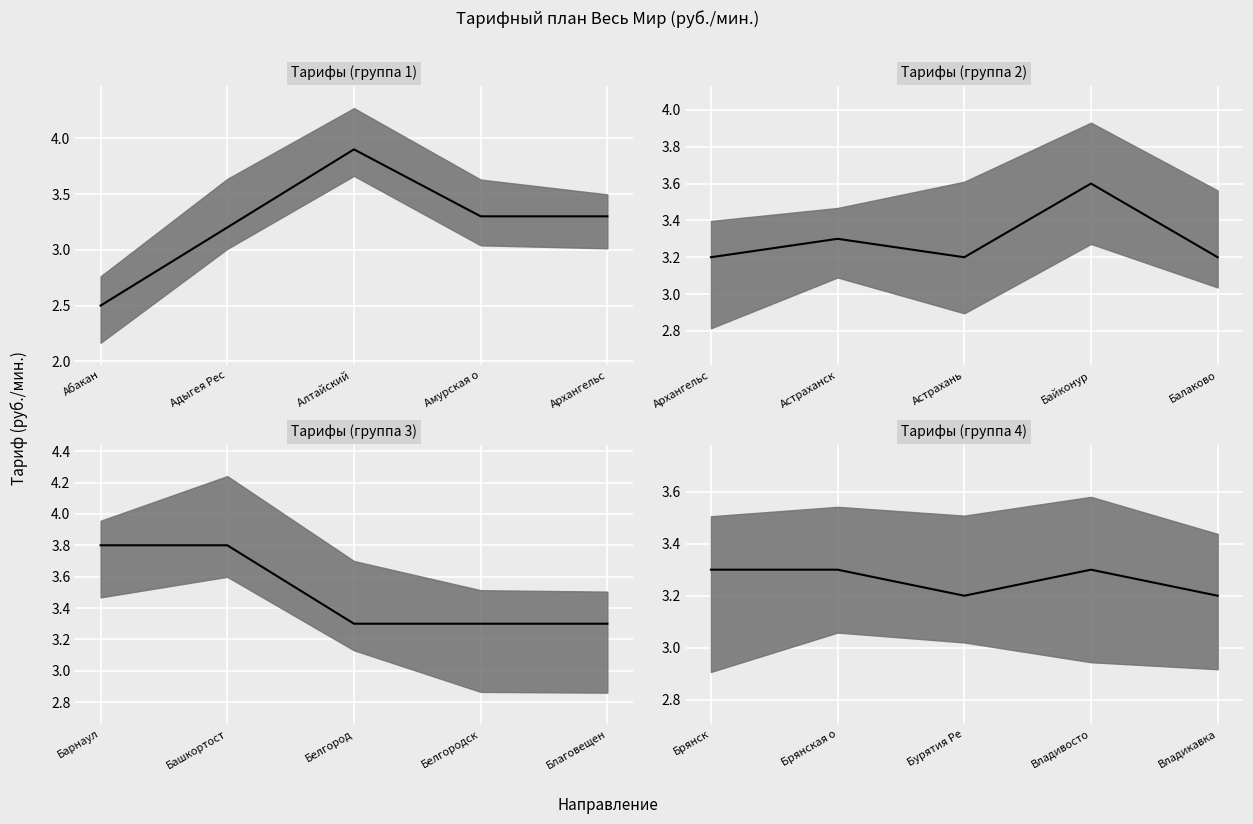

Is this an area chart (filled region under the line)?

No